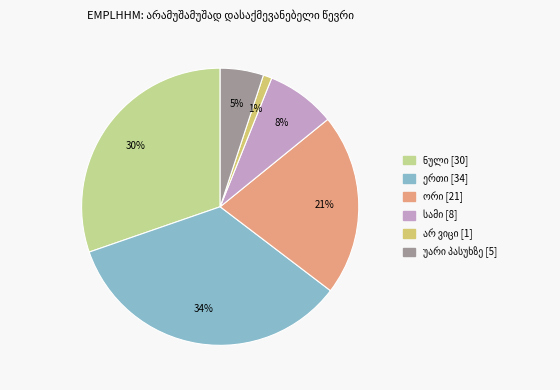

Does any single category account for the majority?

No